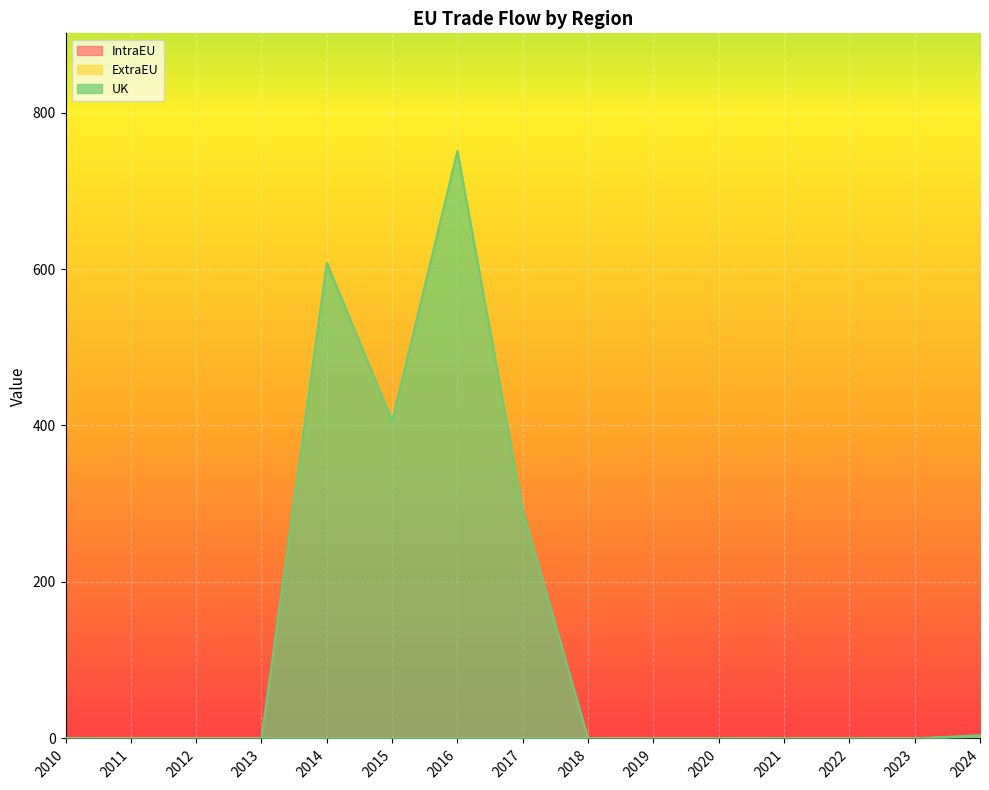

True or false: ExtraEU and UK cross at least once.

False